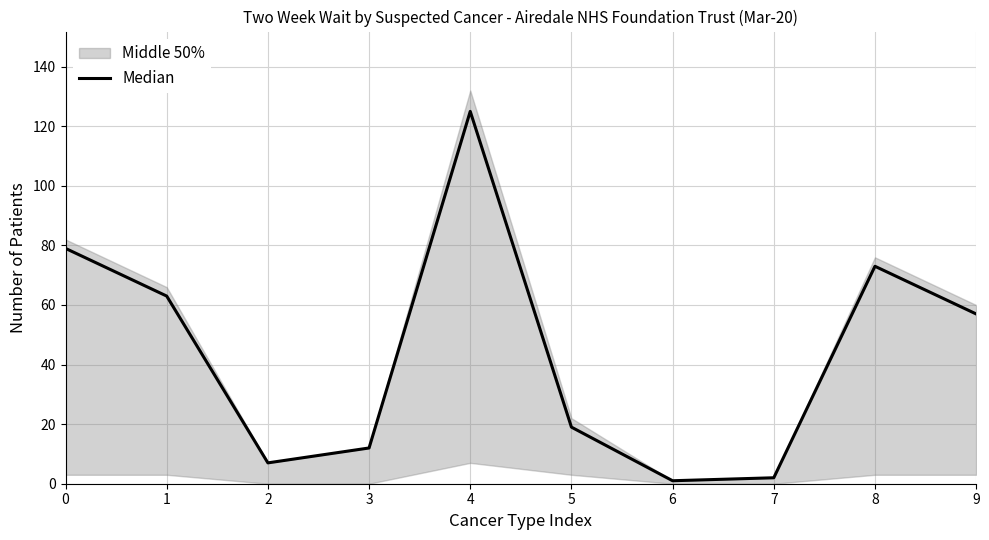

Does the chart display data point markers on the line(s)?

No